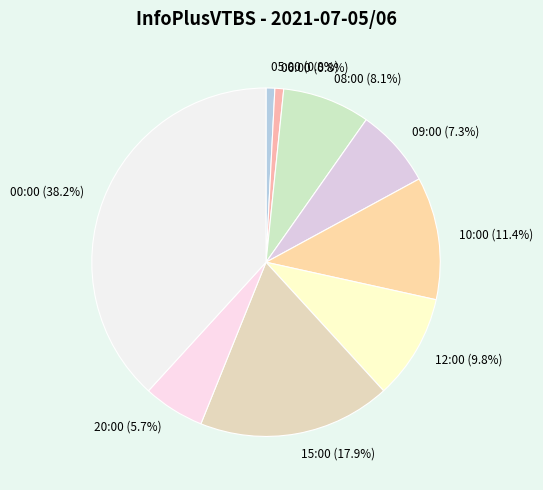

What is the largest slice in the pie chart?

00:00